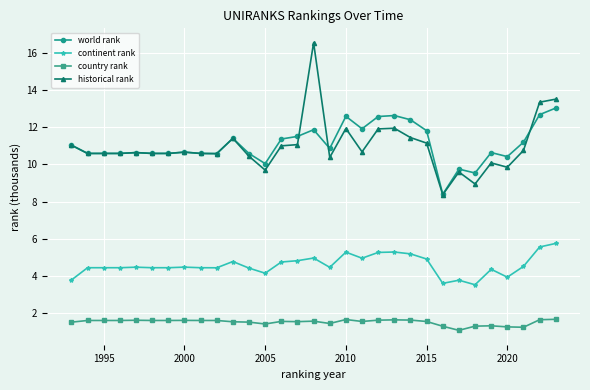

What is the minimum value for world rank?

8.4